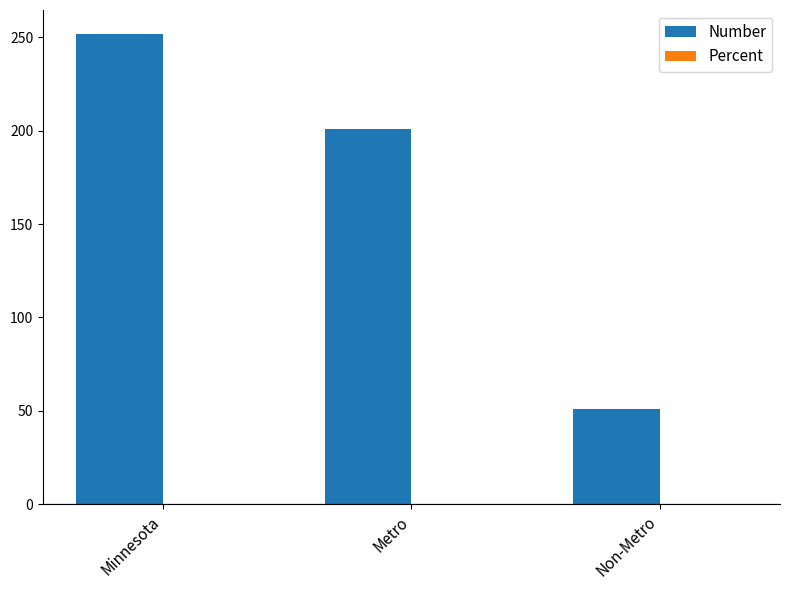

Between Metro and Non-Metro, which series saw the biggest shift?

Number